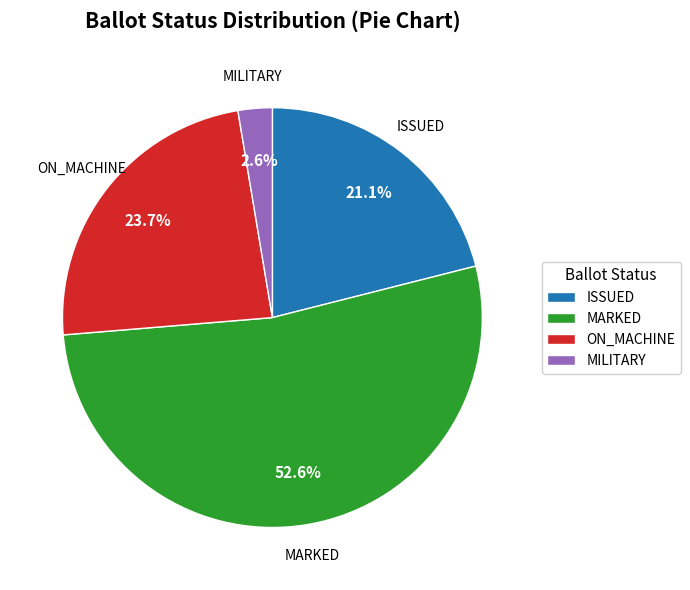

Which slice is the smallest?

MILITARY